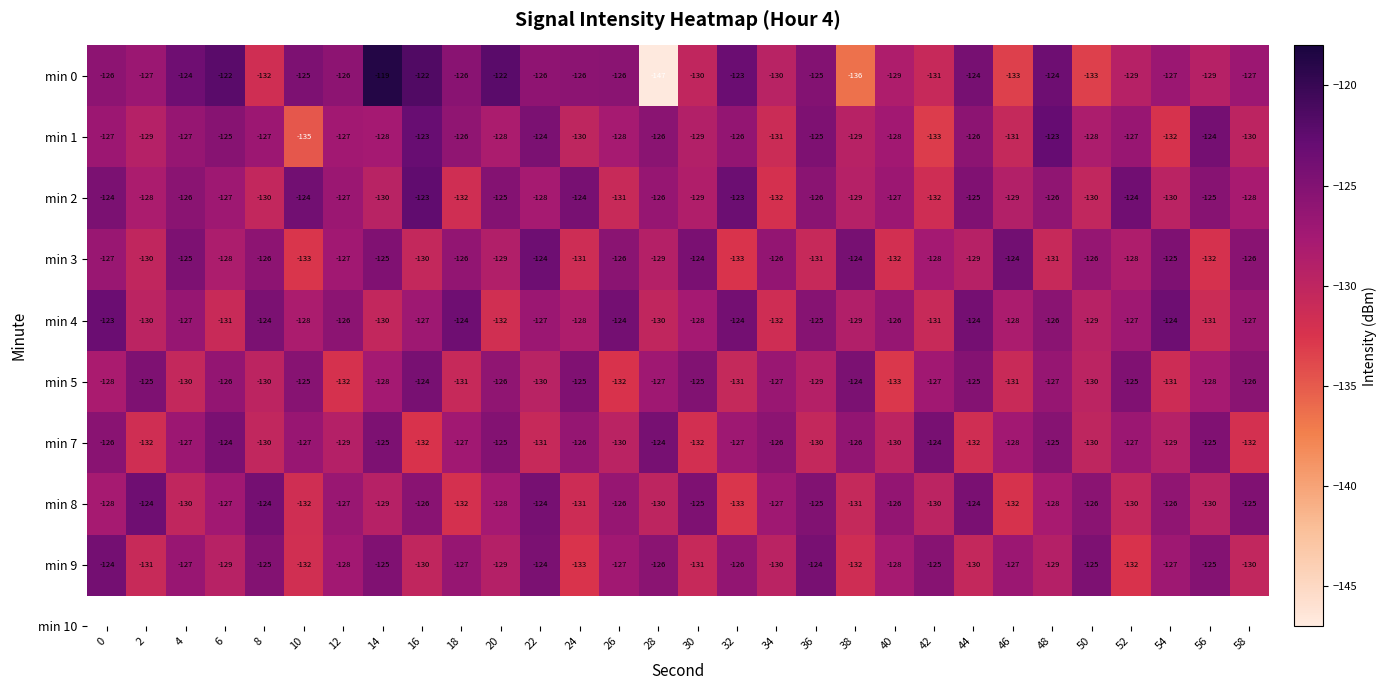

True or false: min 5 has a value of -178 at 30.

False